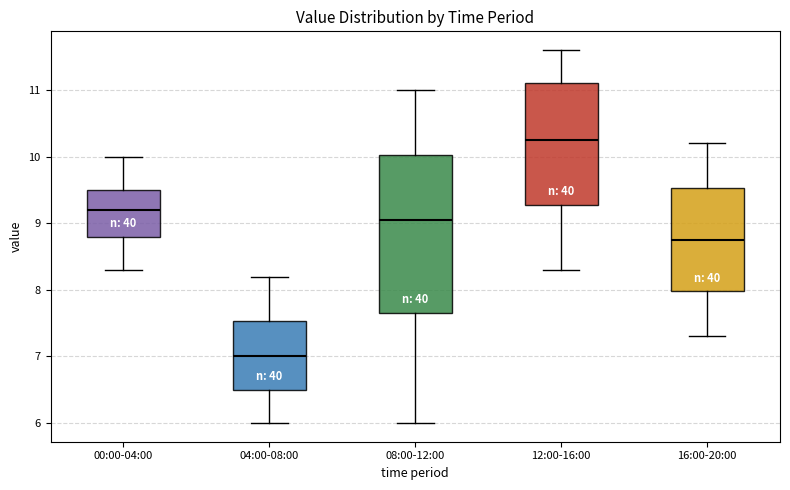

Reading left to right, read every box against the y-axis: the position of its median line, the range the box covers, and the ends of its whiskers. The values are not printed on the chart, so give them approximately, as read against the axis.

00:00-04:00: median 9.2, box 8.8 to 9.5, whiskers 8.3 to 10.0
04:00-08:00: median 7.0, box 6.5 to 7.5, whiskers 6.0 to 8.2
08:00-12:00: median 9.1, box 7.7 to 10.0, whiskers 6.0 to 11.0
12:00-16:00: median 10.3, box 9.3 to 11.1, whiskers 8.3 to 11.6
16:00-20:00: median 8.8, box 8.0 to 9.5, whiskers 7.3 to 10.2